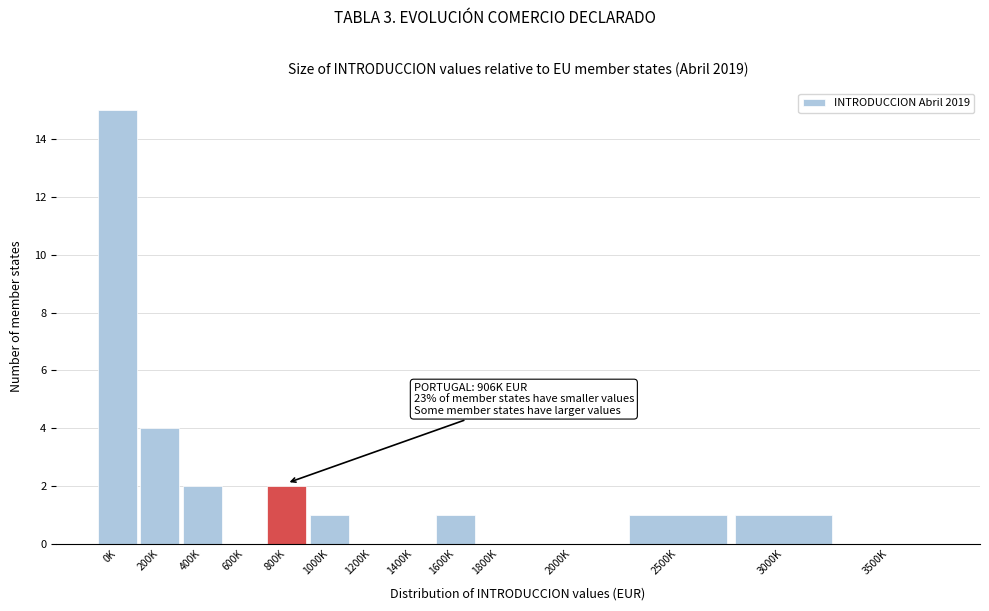

Reading left to right, extract all data points from this chart.

0K=15	200K=4	400K=2	600K=0	800K=2	1000K=1	1200K=0	1400K=0	1600K=1	1800K=0	2000K=0	2500K=1	3000K=1	3500K=0